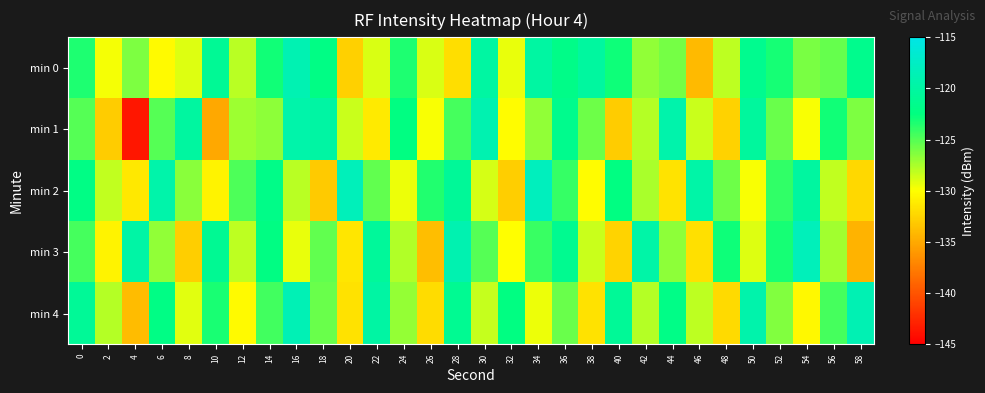

Count the number of data series in this chart.

5